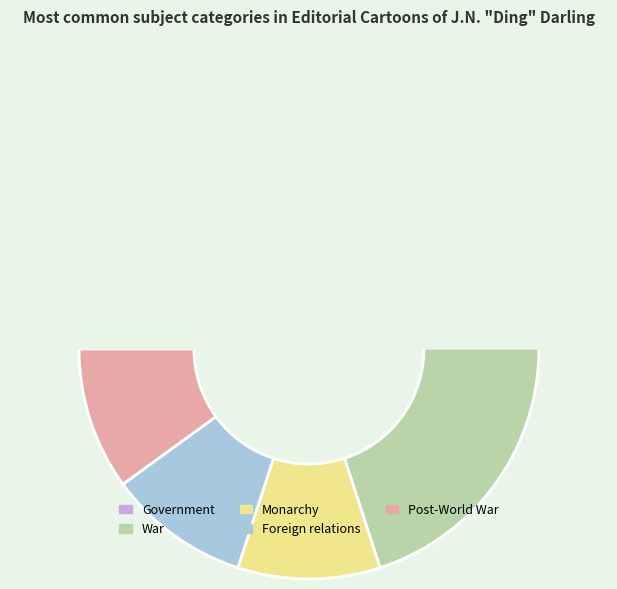

What is the ratio of the value at Government to the value at Post-World War?

2.0